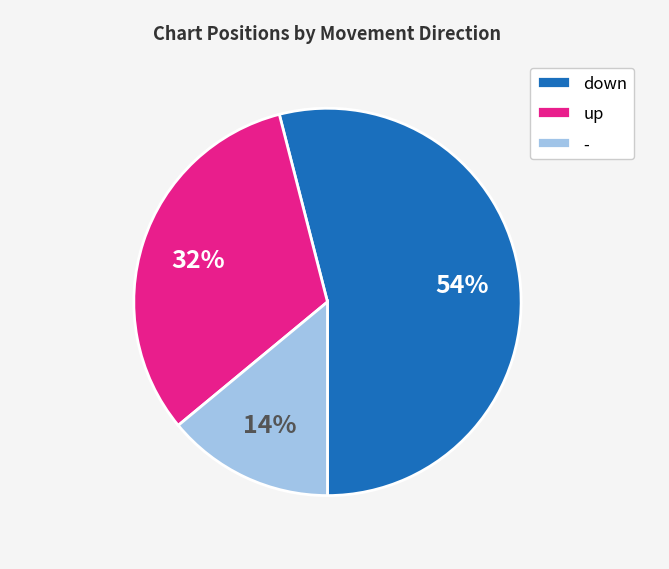

To the nearest percent, what is the difference between the - and down slice percentages?

40%